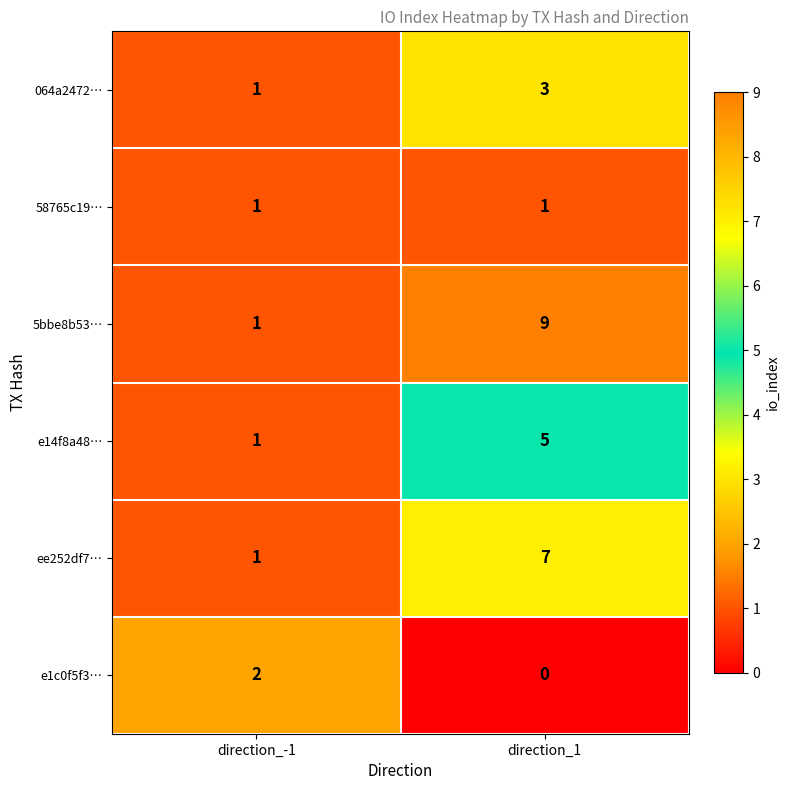

Which category has the lowest value in the e14f8a48… series?

direction_-1